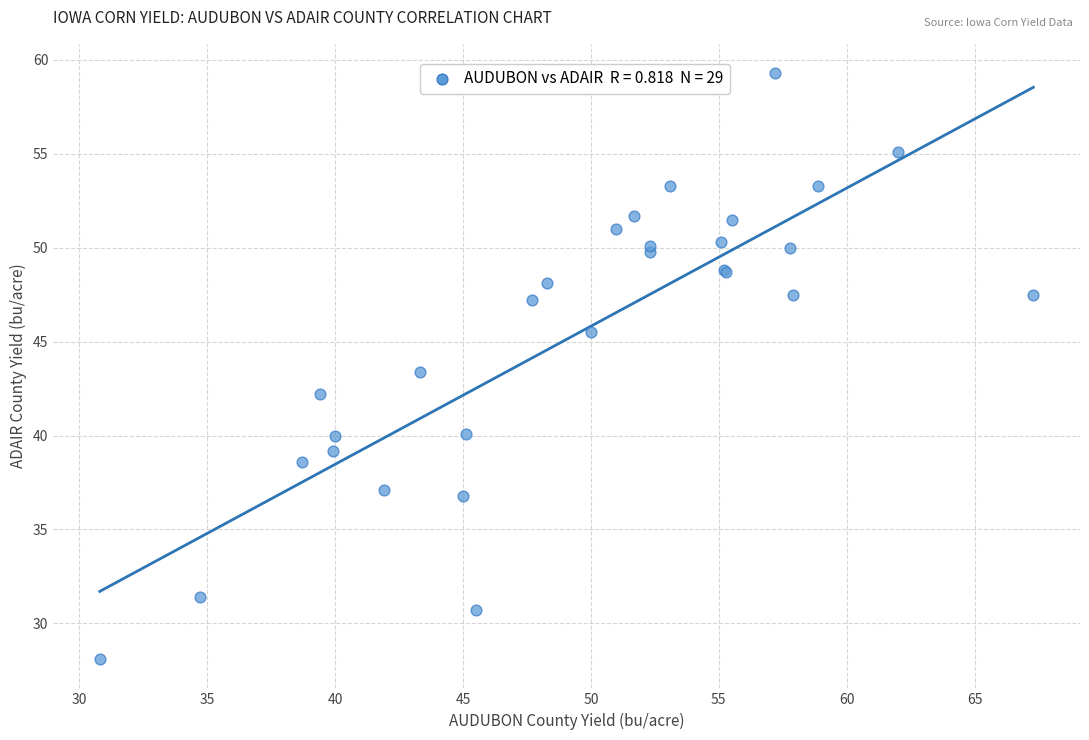

What Y value in the scatter plot is closest to 43?

43.4